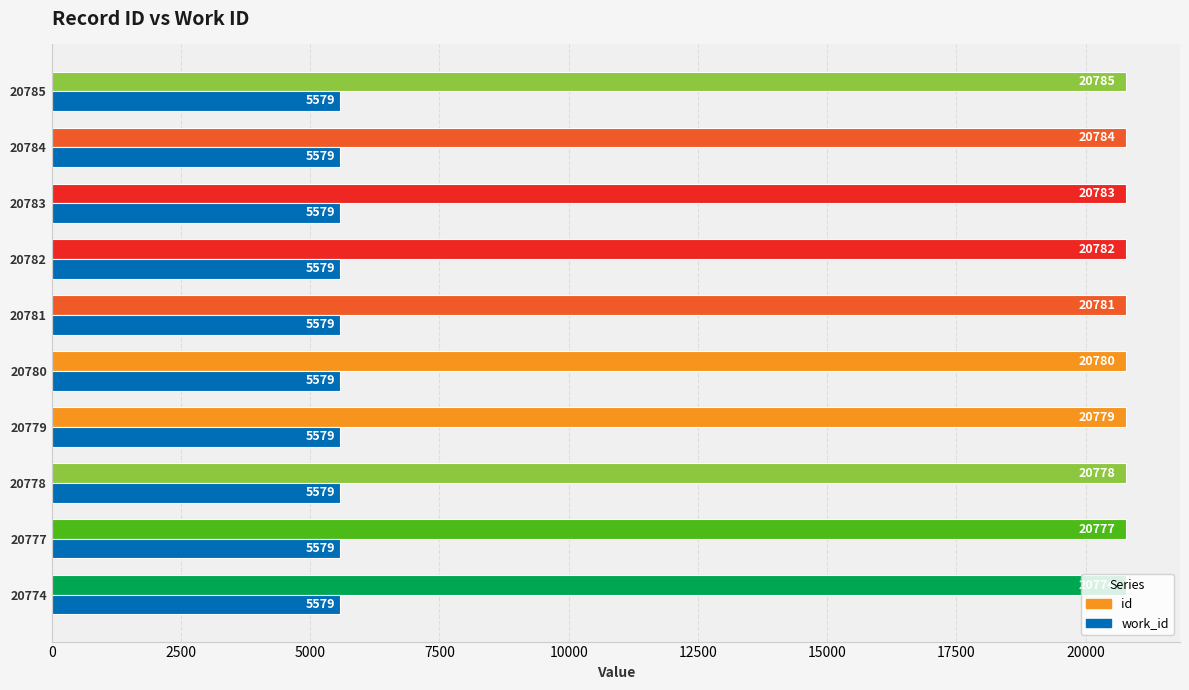

What are all the series names shown in the legend?

id, work_id